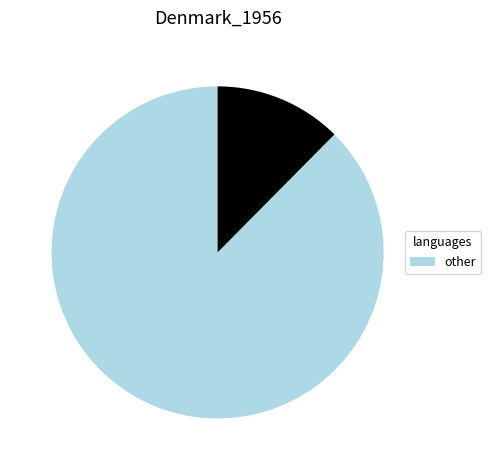

Is there any slice that represents more than half of the pie?

Yes